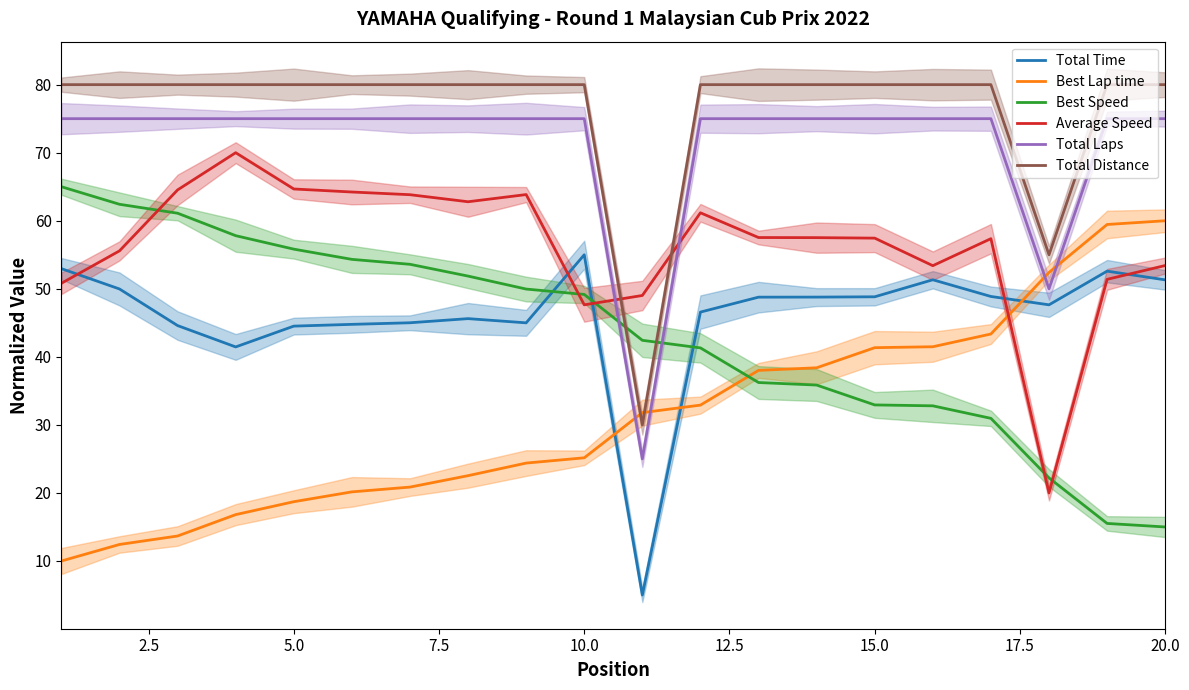

True or false: Total Laps has more than 0 interior local peaks.

False